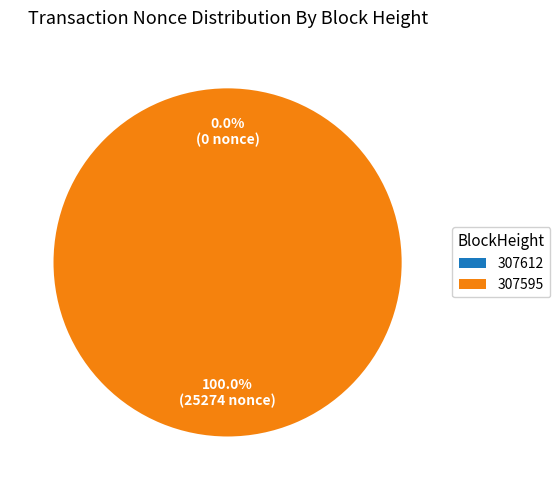

Is the sum of 307595 and 307612 greater than half?

Yes